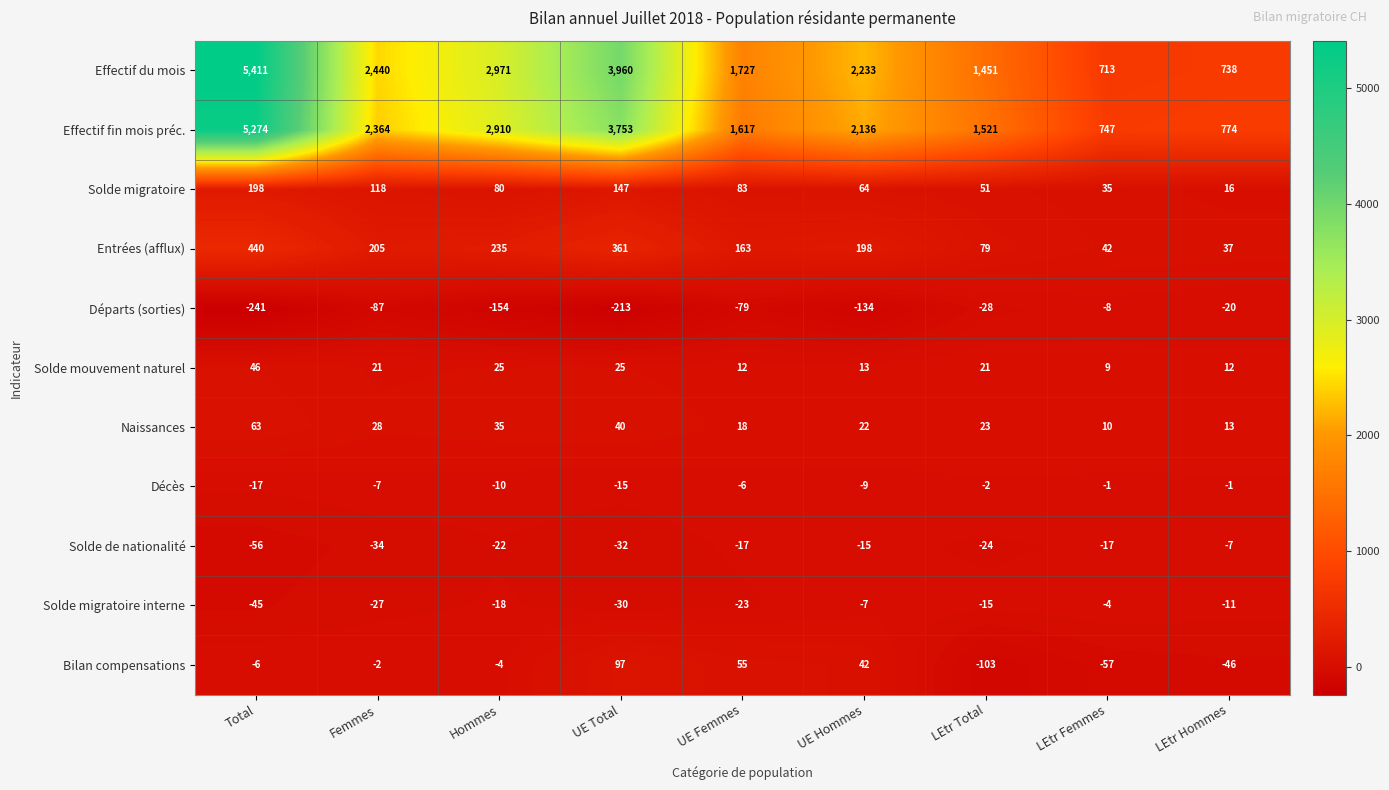

What is the greatest value displayed?

5411